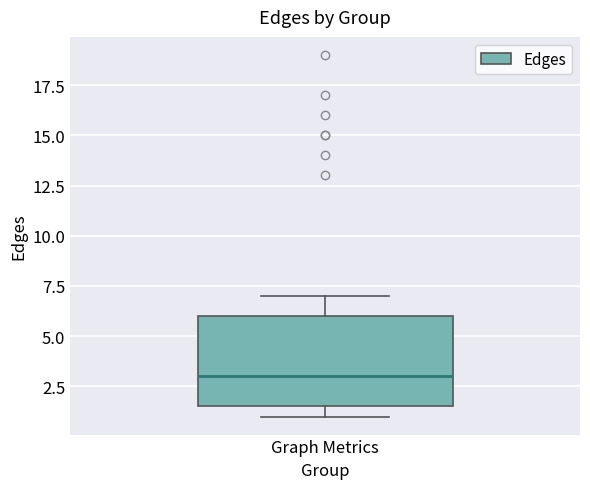

Where does the median line of the box for Graph Metrics sit on the y-axis? The values are not printed on the chart, so give them approximately, as read against the axis.

3.0